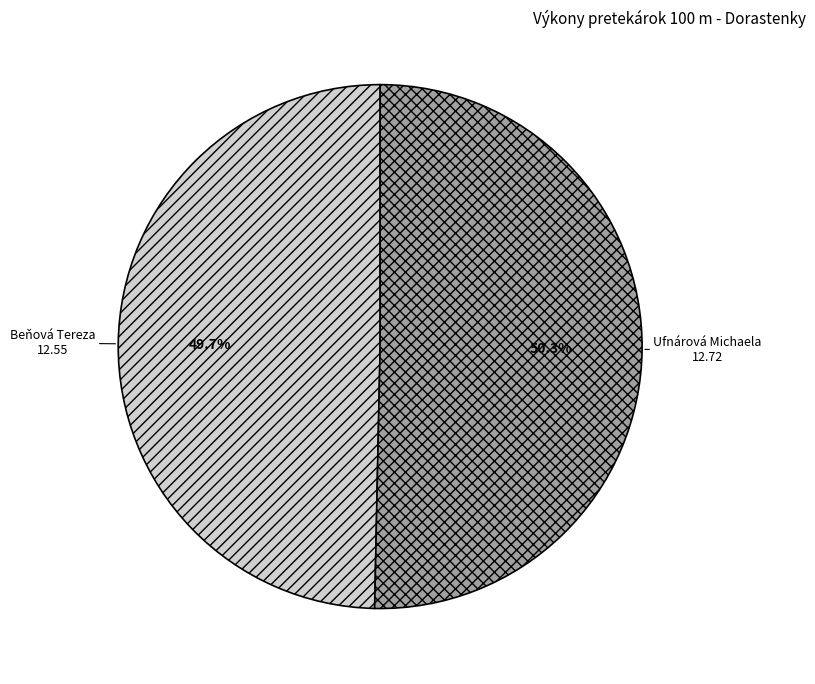

What is the majority slice?

Ufnárová Michaela